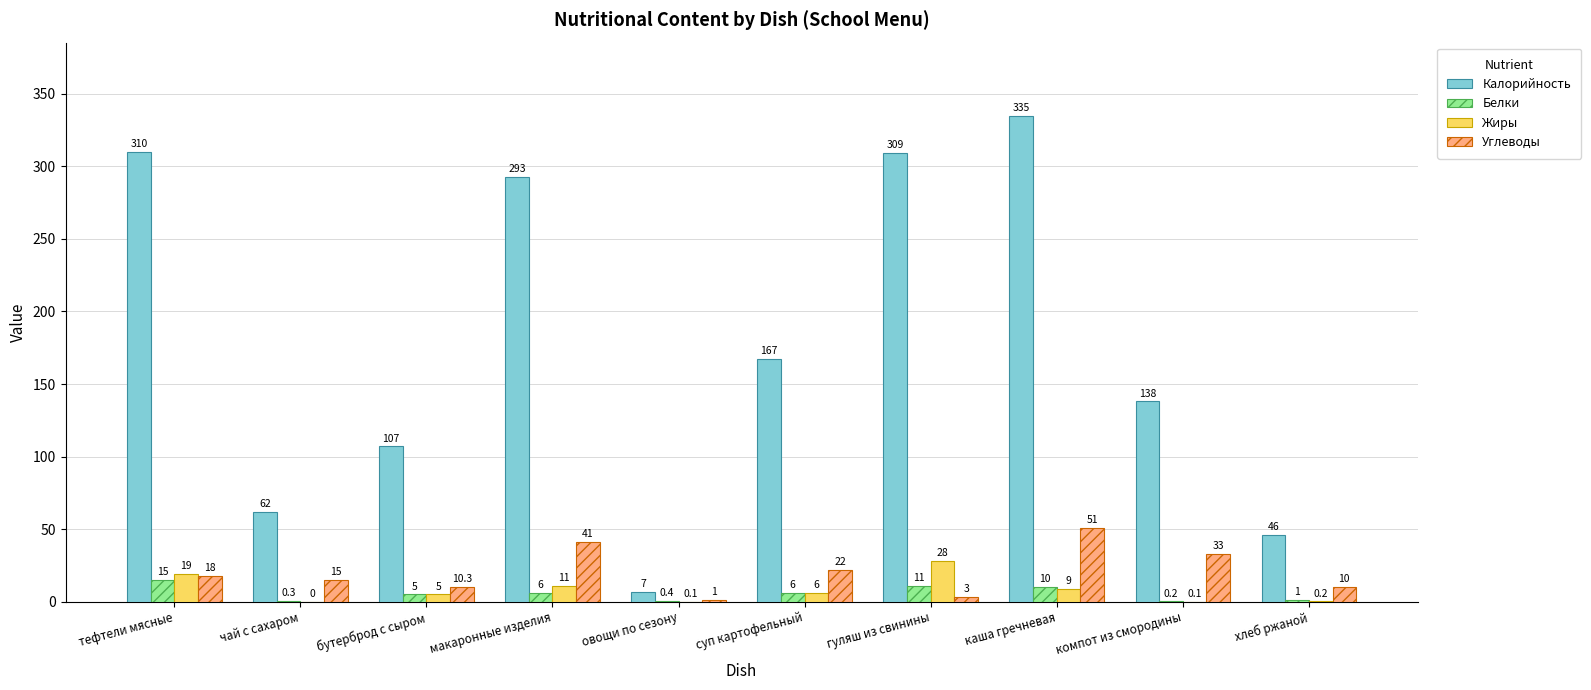

At which label does Белки first exceed 6?

тефтели мясные